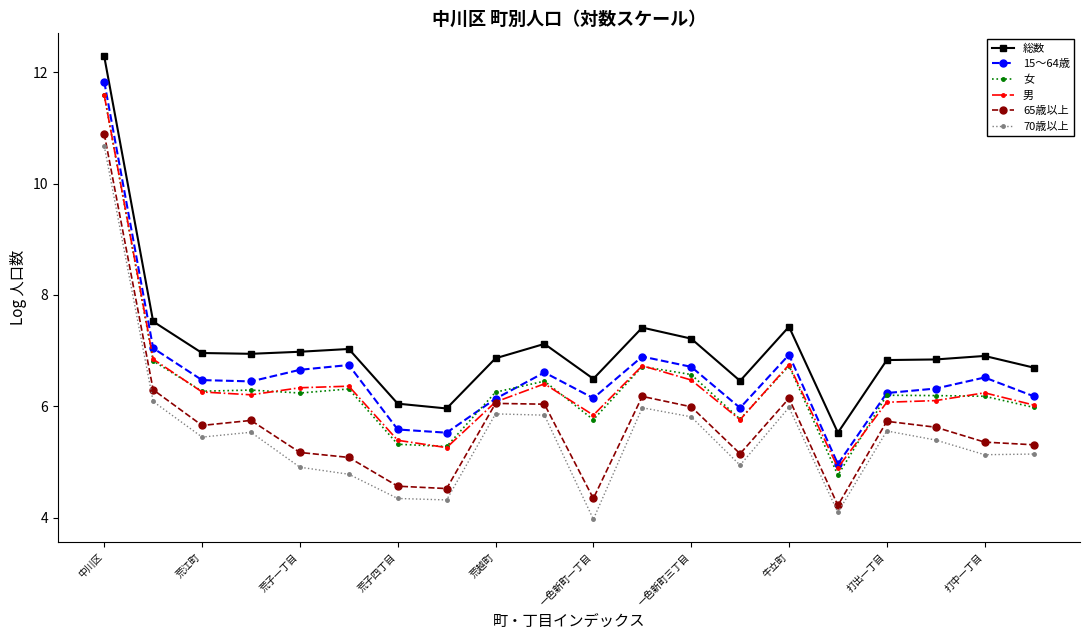

Which series has the largest total across all categories?

総数